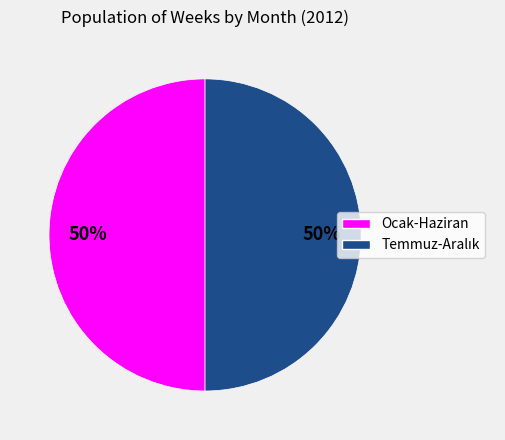

How many slices are in this pie chart?

2